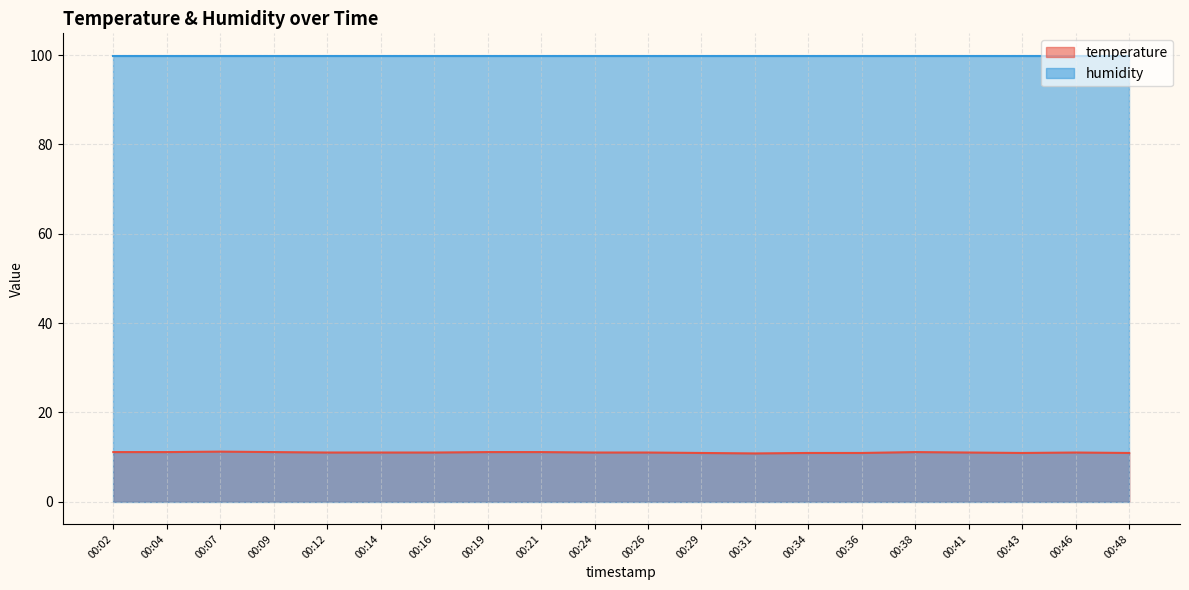

How many points are lower than both their immediate neighbors (excluding endpoints)?

2